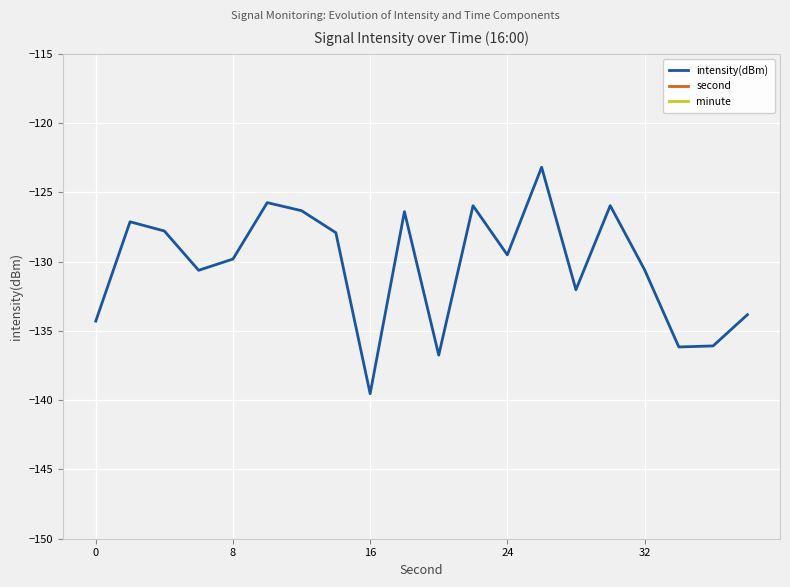

At which label does intensity(dBm) reach its minimum?

16